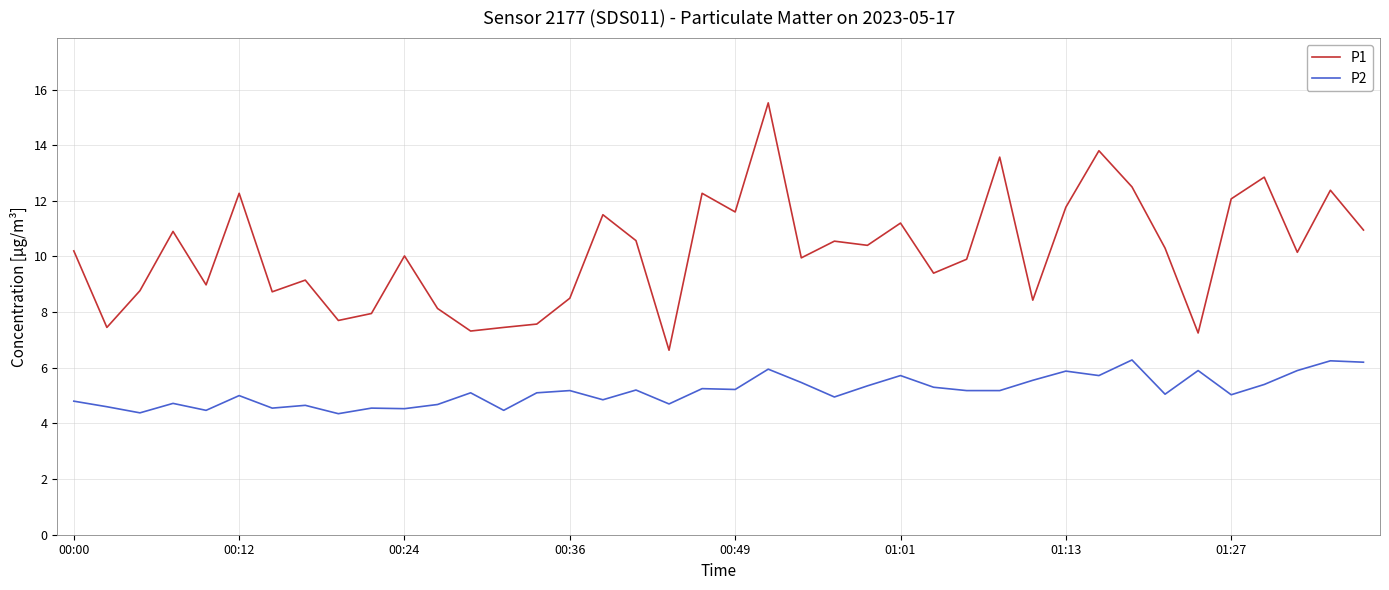

What is the difference between the maximum and minimum values in the P2 series?

1.9